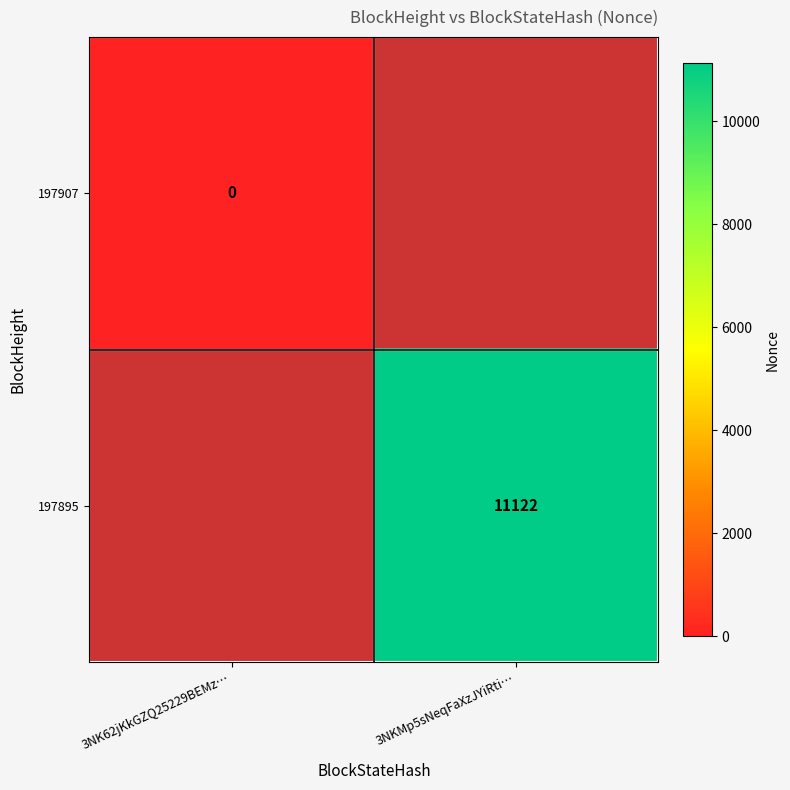

True or false: 197895 has a value of 11122 at 3NKMp5sNeqFaXzJYiRti….

True